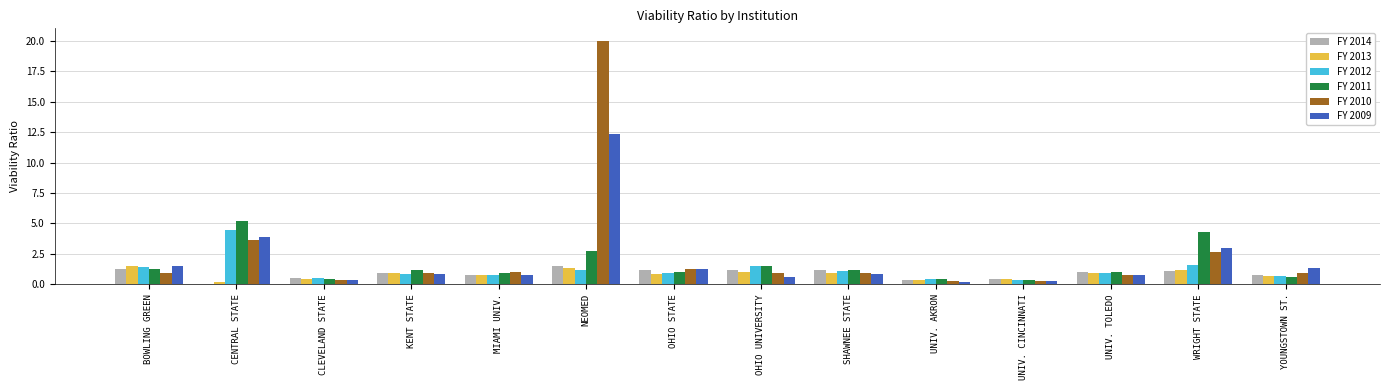

What is the sum of the FY 2013 values at NEOMED and OHIO STATE?

2.2